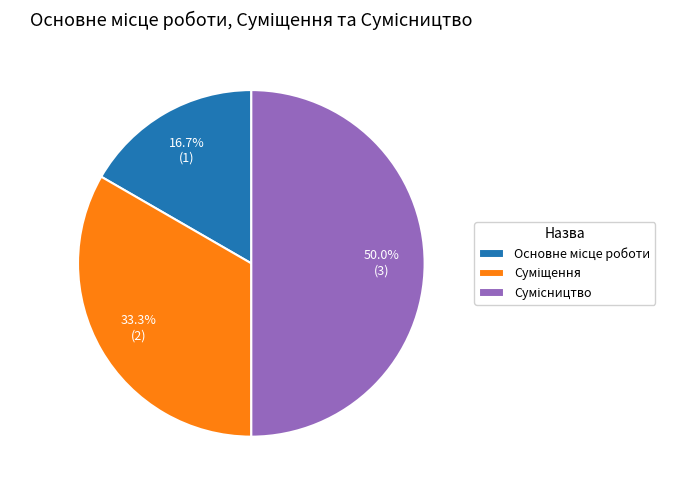

How many segments does this pie chart have?

3